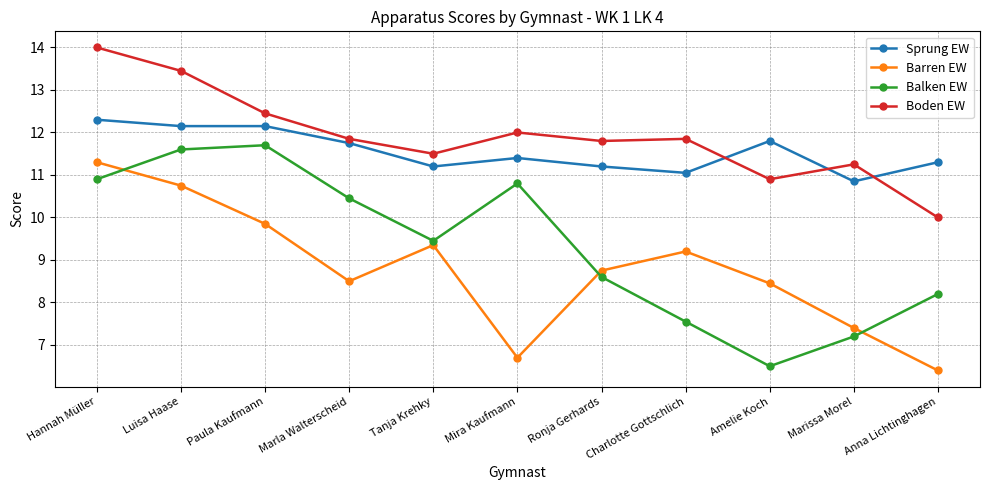

What is the difference between the highest and lowest values at Paula Kaufmann?

2.6